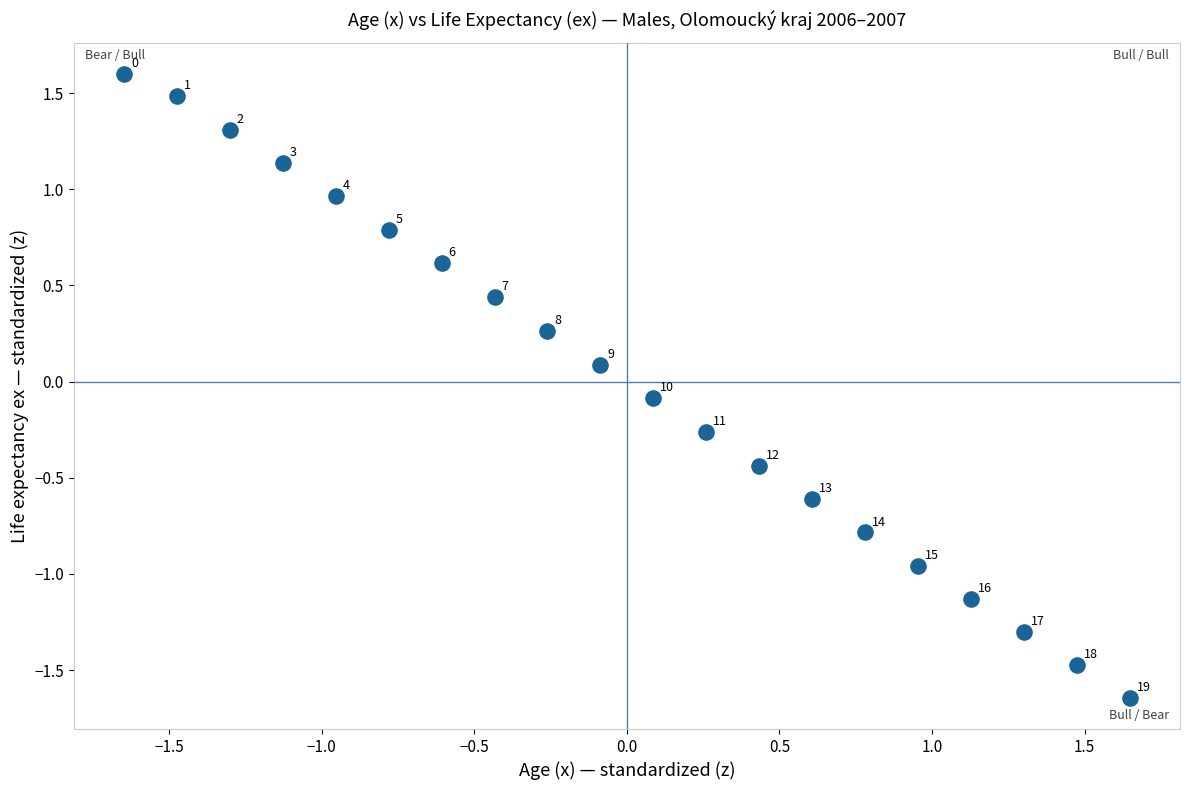

What is the range of Y values (max minus min)?

3.2